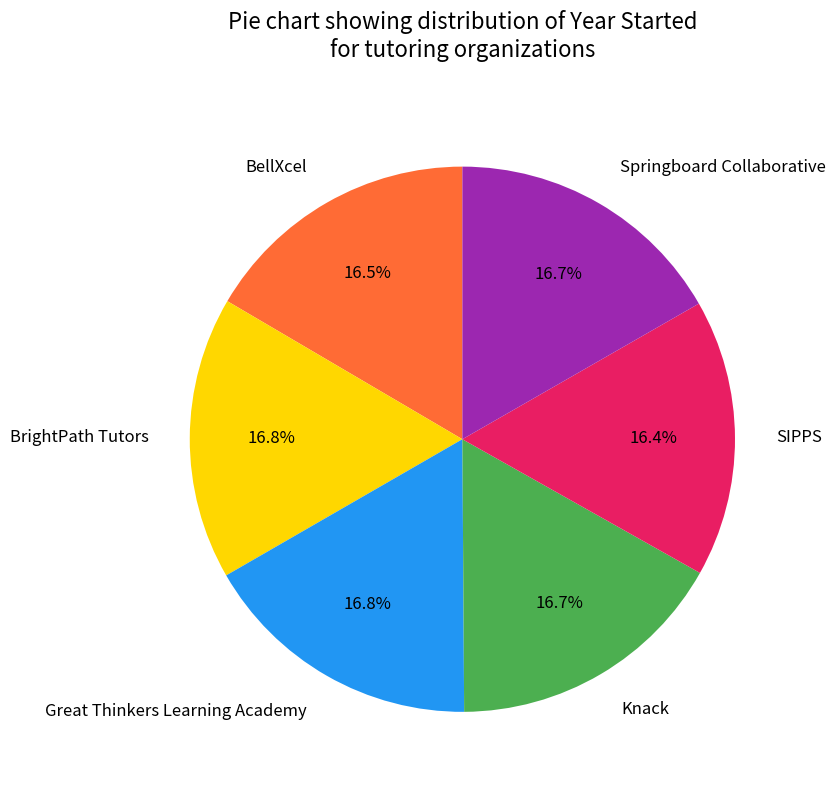

Is there any slice that represents more than half of the pie?

No